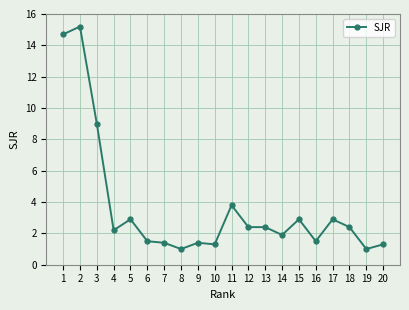

What is the average value?

3.7